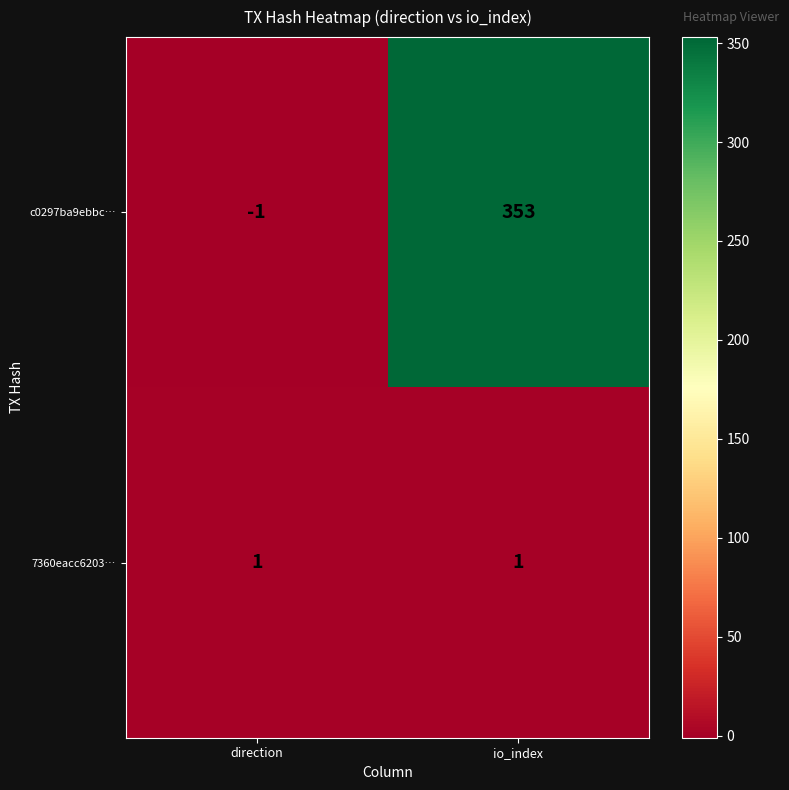

What is the maximum value shown in the chart?

353